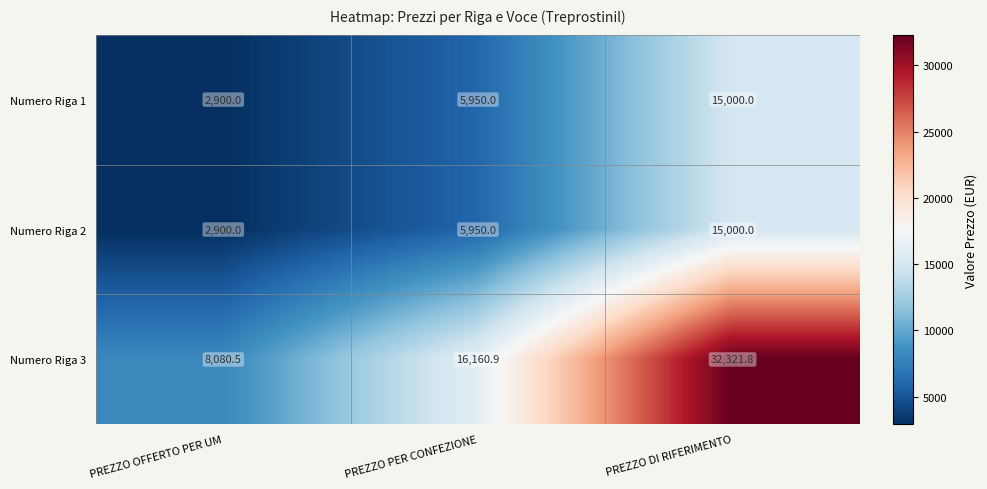

Reading right to left, transcribe all the data shown in this chart.

Numero Riga 1: PREZZO DI RIFERIMENTO=15000.0	PREZZO PER CONFEZIONE=5950.0	PREZZO OFFERTO PER UM=2900.0
Numero Riga 2: PREZZO DI RIFERIMENTO=15000.0	PREZZO PER CONFEZIONE=5950.0	PREZZO OFFERTO PER UM=2900.0
Numero Riga 3: PREZZO DI RIFERIMENTO=32321.8	PREZZO PER CONFEZIONE=16160.9	PREZZO OFFERTO PER UM=8080.5